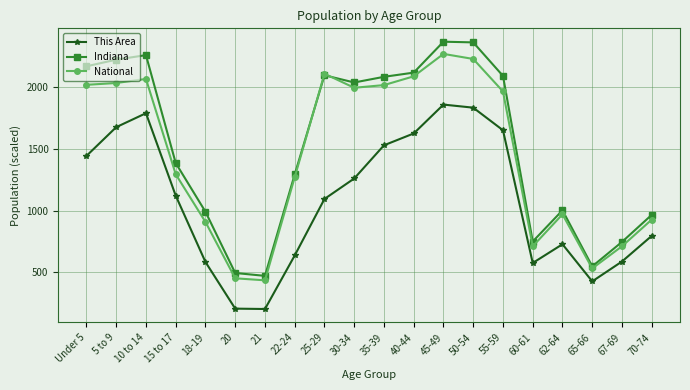

What is the value of the Indiana point at the 13th from the left?

2369.7